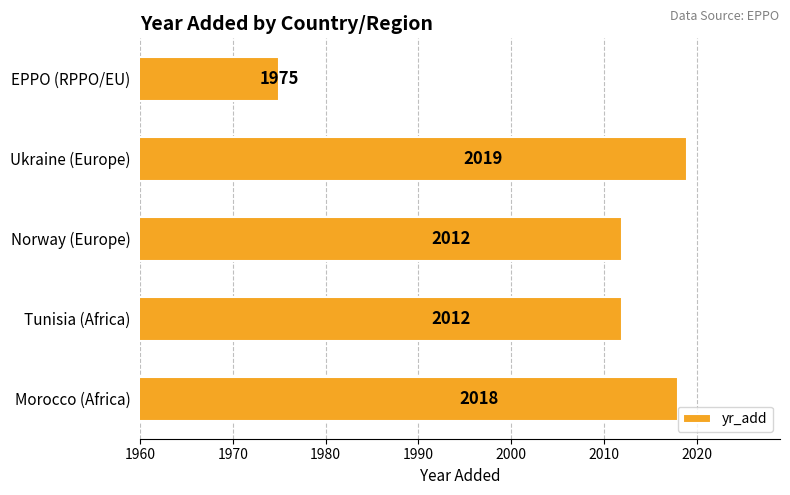

Read the value at Morocco (Africa), to the nearest 10.

2020